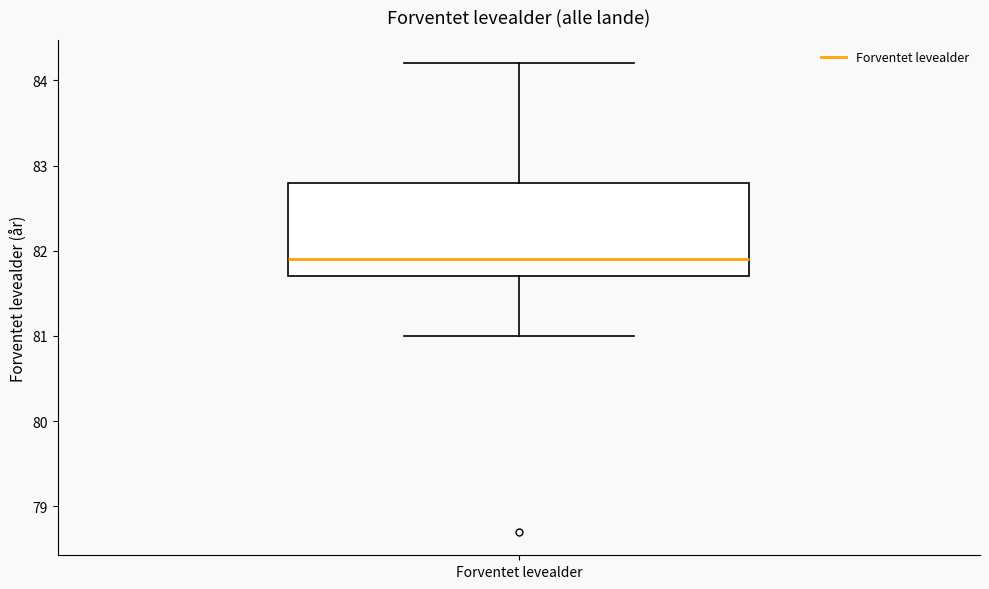

Where does the upper whisker of the box for Forventet levealder end on the y-axis? The values are not printed on the chart, so give them approximately, as read against the axis.

84.2